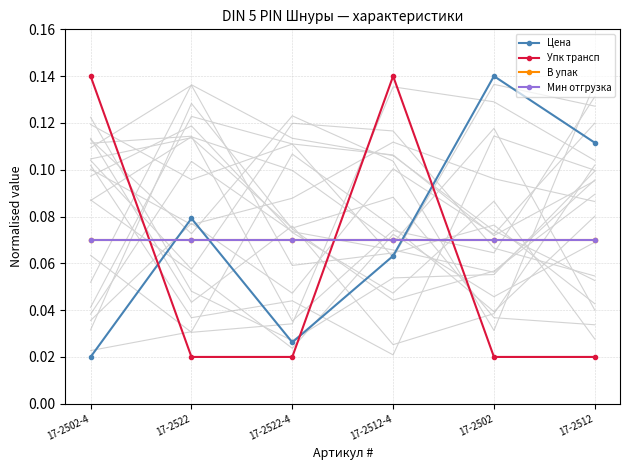

Between 17-2522 and 17-2512-4, which is larger?

17-2522